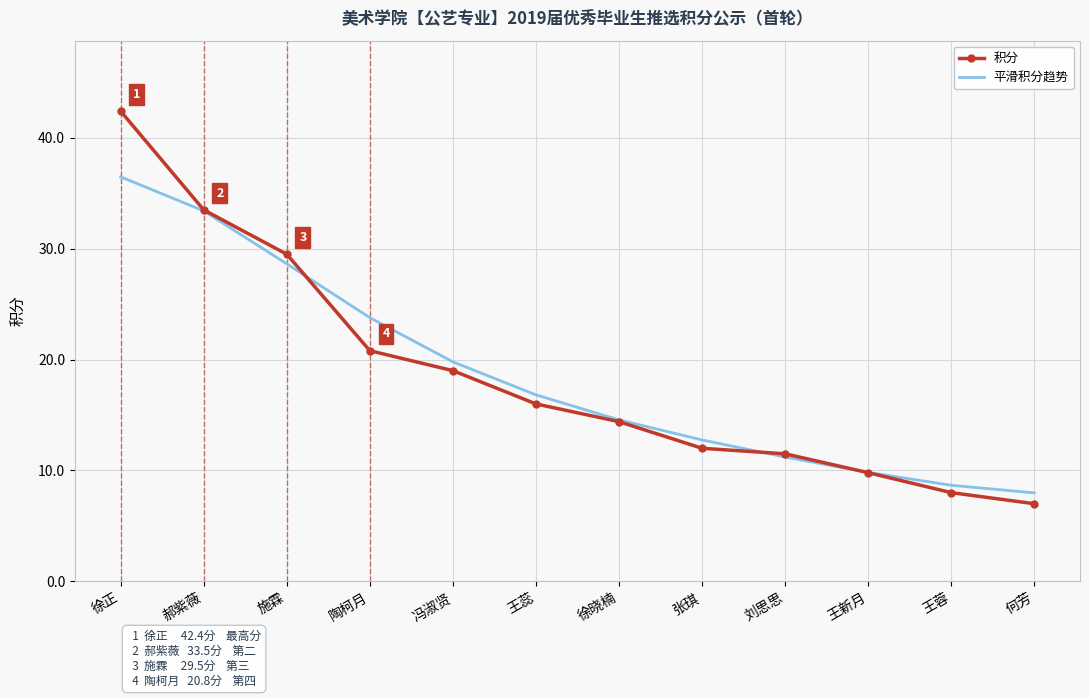

Reading right to left, list all the values displayed in this chart.

积分: 7.0	8.0	9.8	11.5	12.0	14.4	16.0	19.0	20.8	29.5	33.5	42.4
平滑积分趋势: 8.0	8.7	9.8	11.2	12.8	14.6	16.8	19.8	23.8	28.6	33.4	36.5